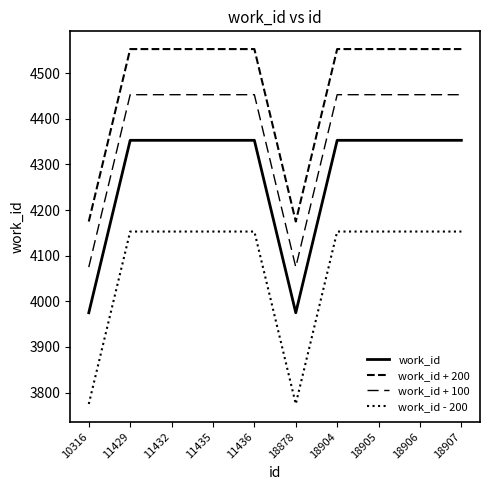

What is the difference between the maximum and minimum values in the work_id series?

378